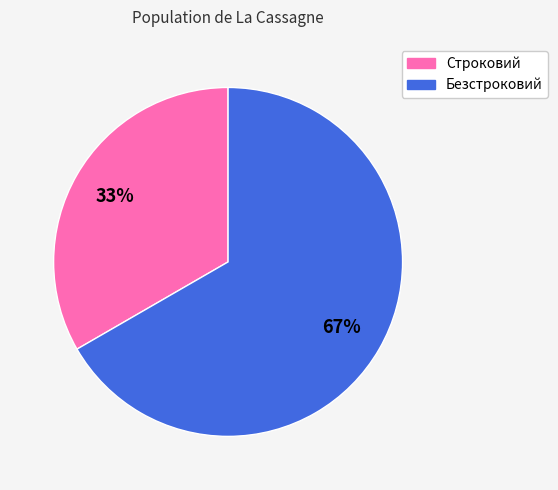

What percentage is the Безстроковий slice, to the nearest percent?

67%